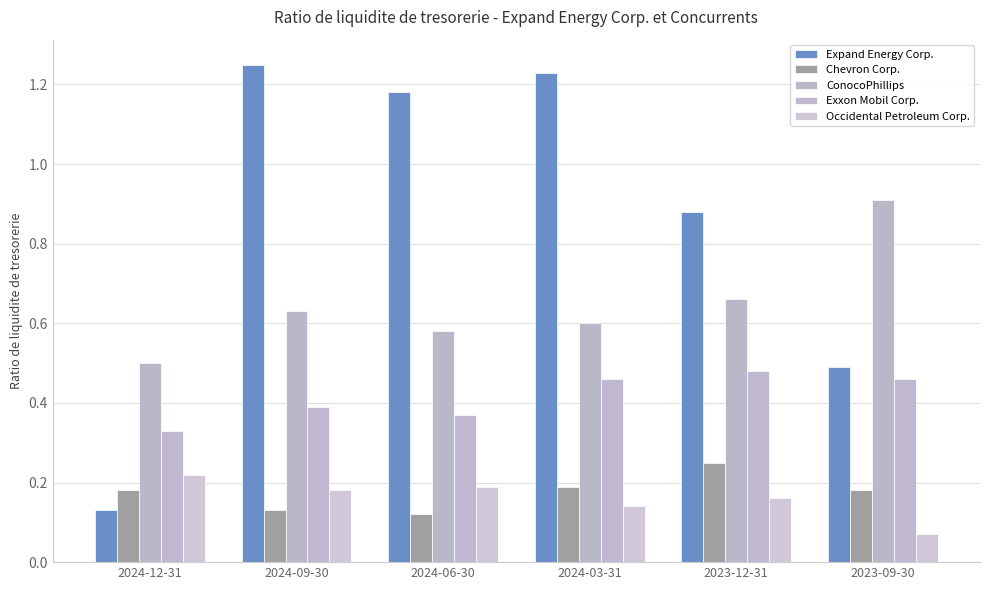

What is the sum of all Expand Energy Corp. values?

5.2